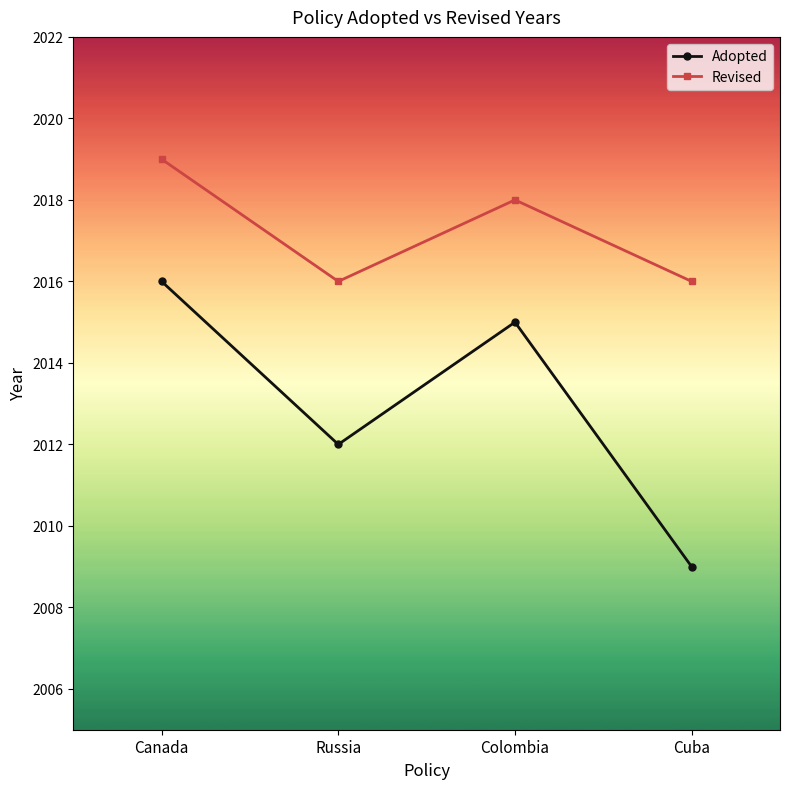

At Canada, list the series in order from smallest to largest.

Adopted, Revised